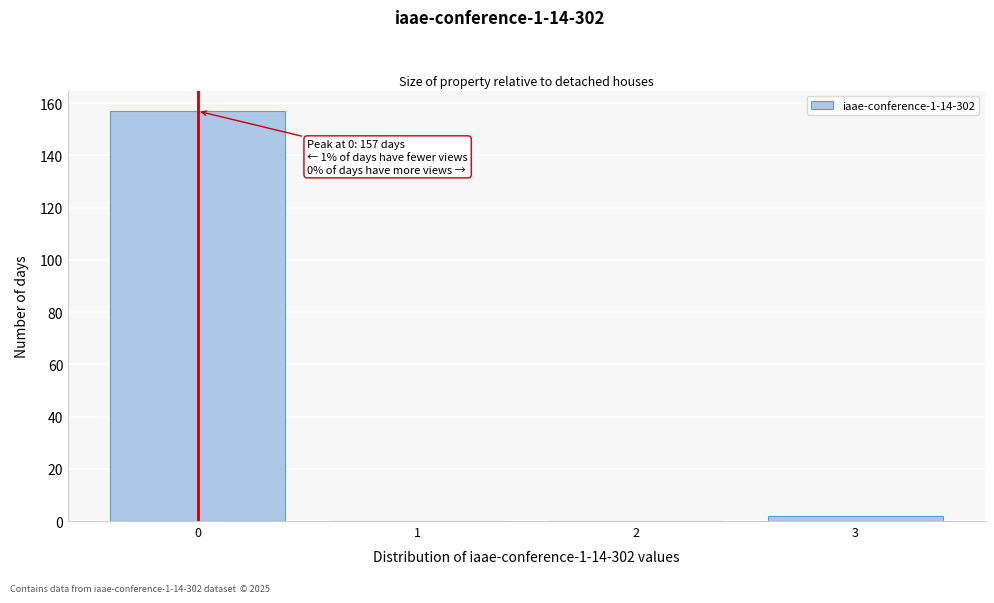

Over which range of the x-axis is the bar tallest?

-0.5 to 0.5